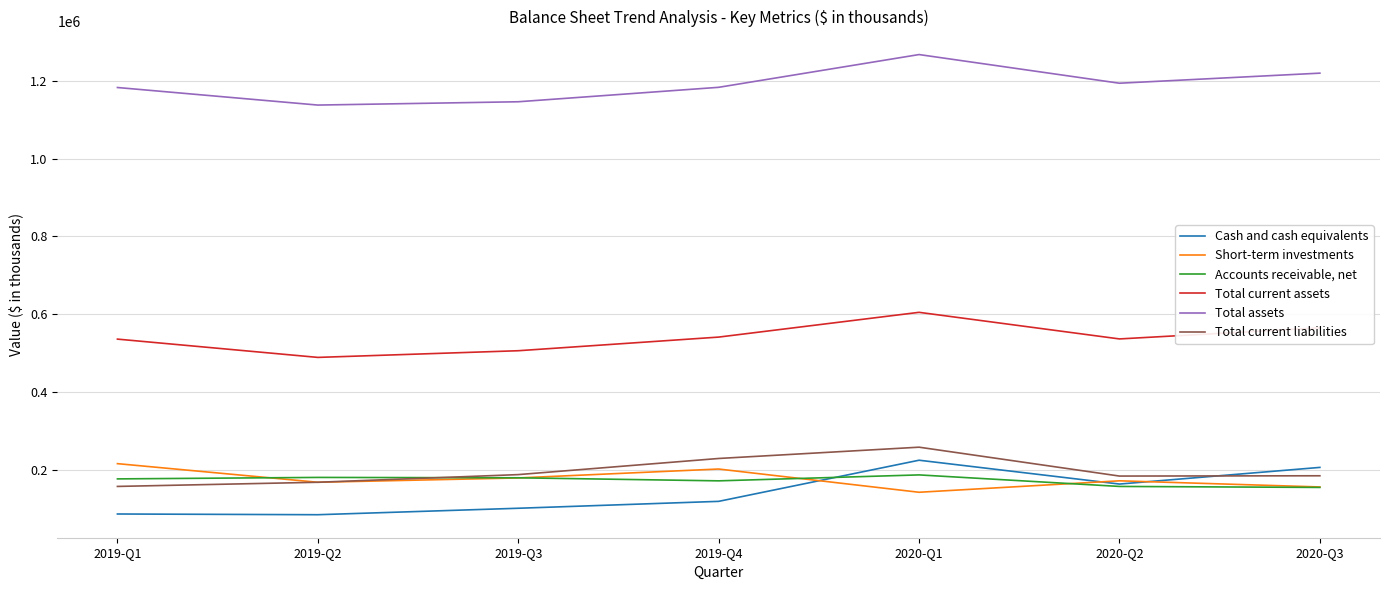

Rank the series by their maximum value, from highest to lowest.

Total assets, Total current assets, Total current liabilities, Cash and cash equivalents, Short-term investments, Accounts receivable, net